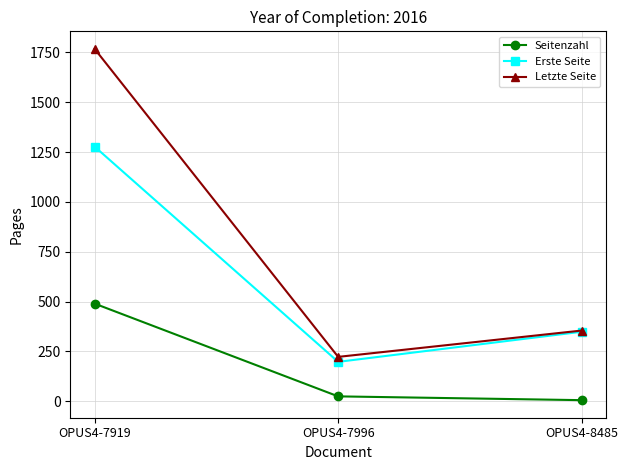

What is the difference between the Erste Seite values at OPUS4-7919 and OPUS4-7996?

1079